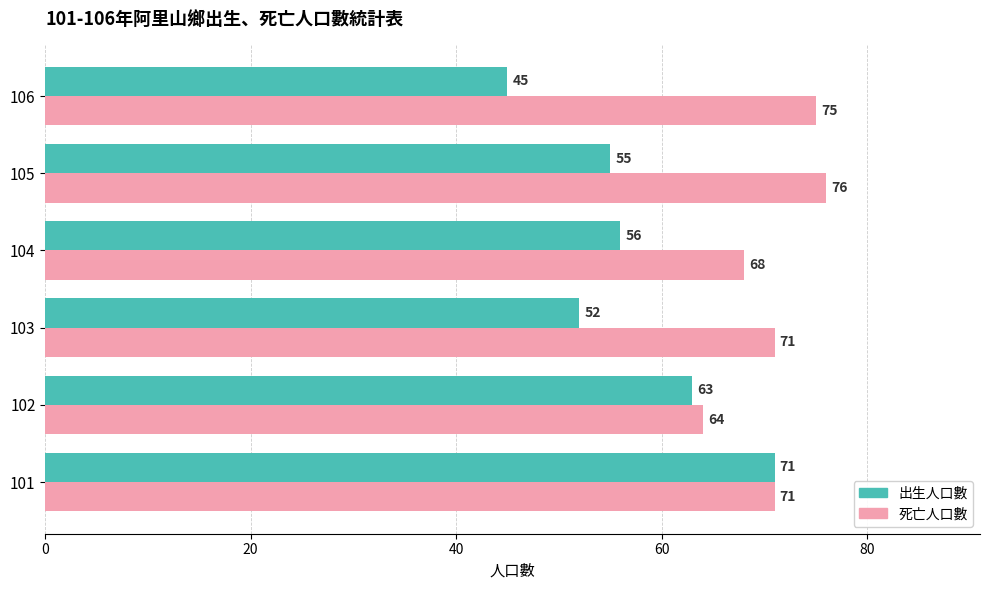

The 出生人口數 series shows 10 at 106. True or false?

False